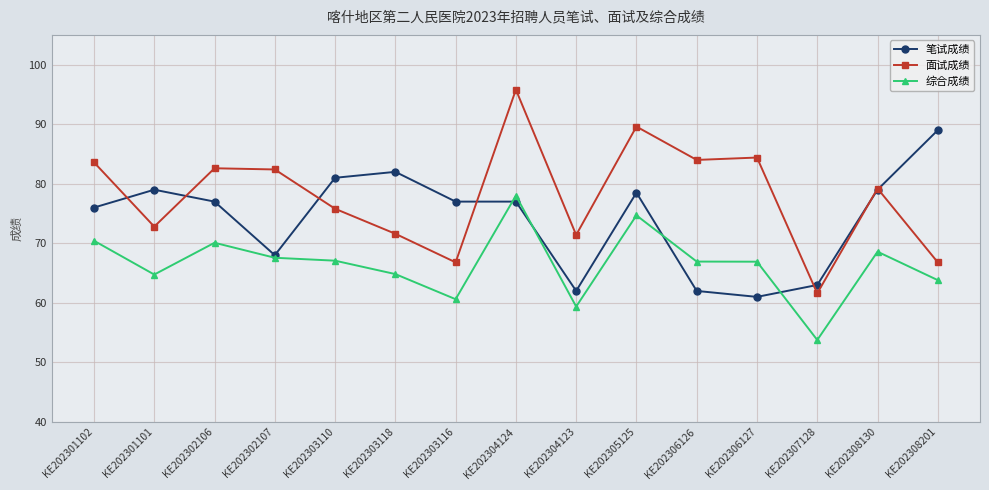

True or false: 面试成绩 and 综合成绩 cross at least once.

False